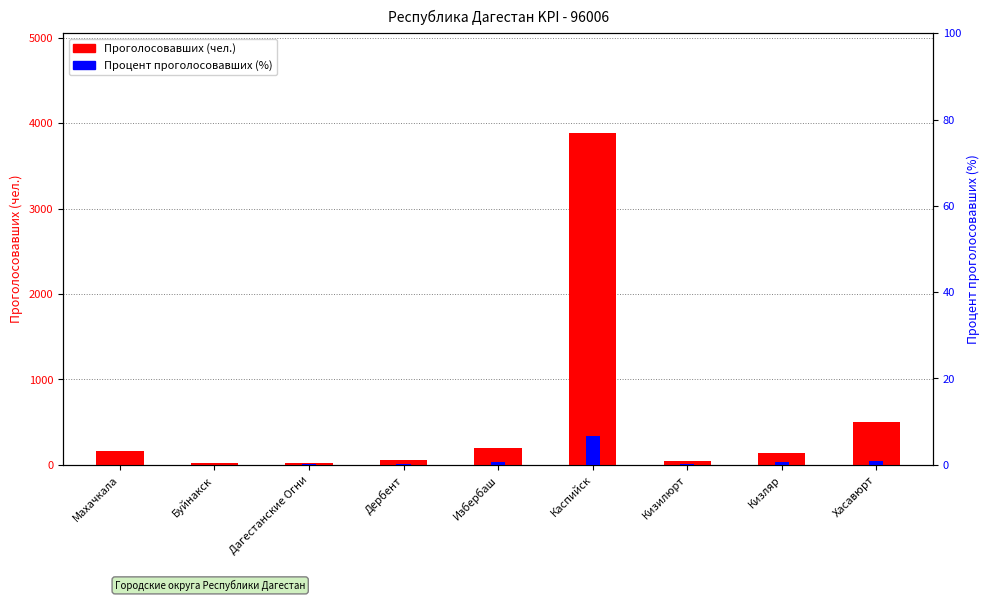

At which label does Процент проголосовавших (%) reach its minimum?

Махачкала